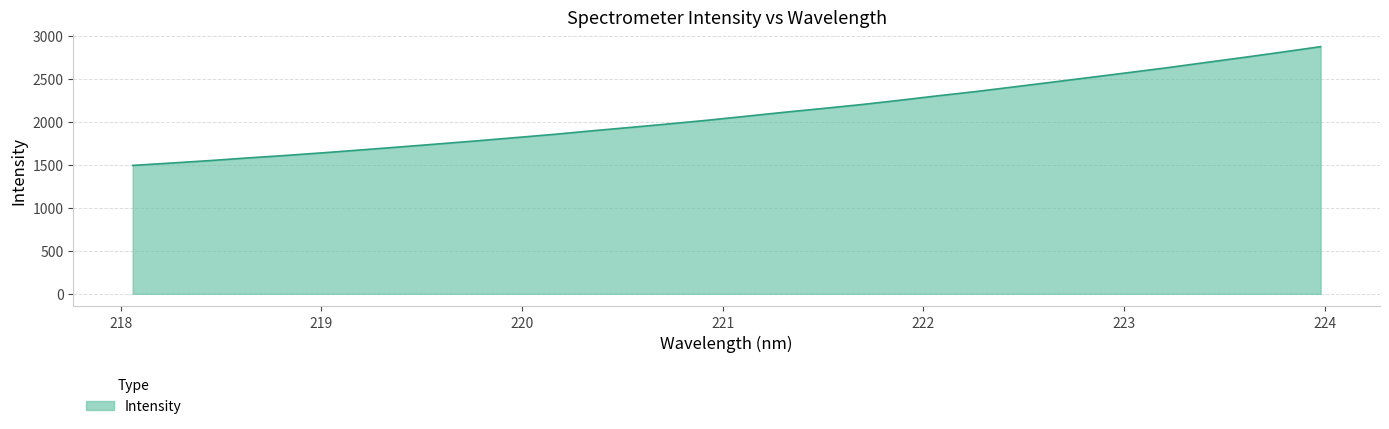

What is the minimum value shown in the chart?

1495.0